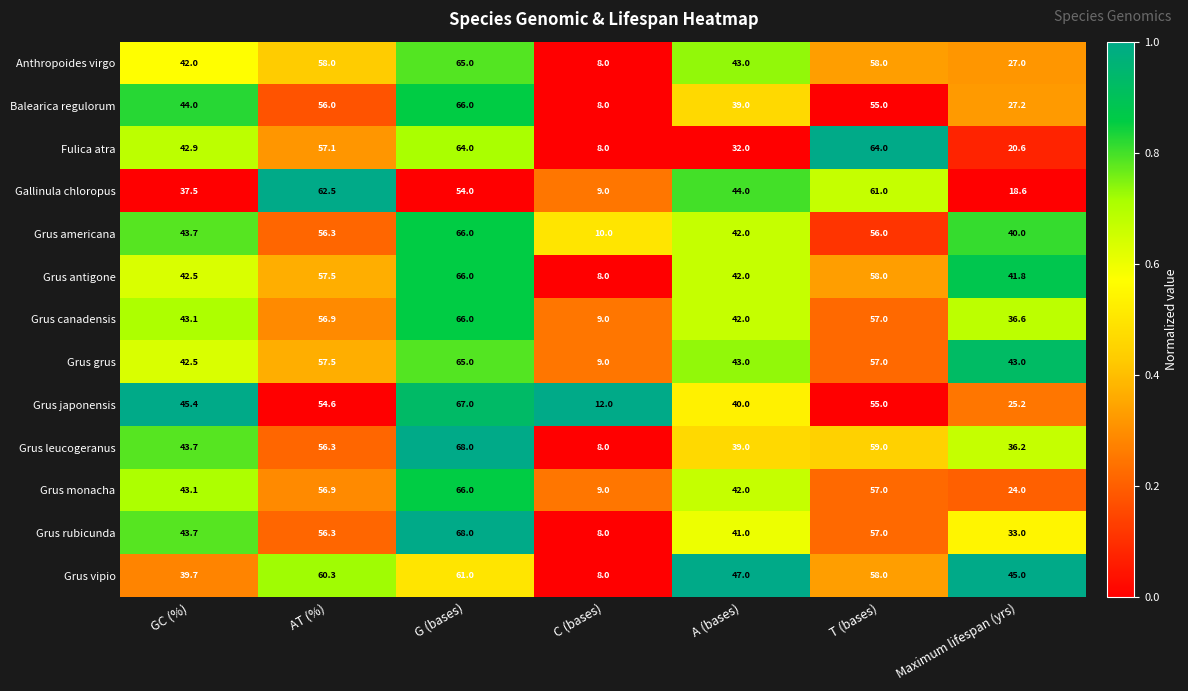

True or false: Grus monacha has a value of 43.1 at GC (%).

True